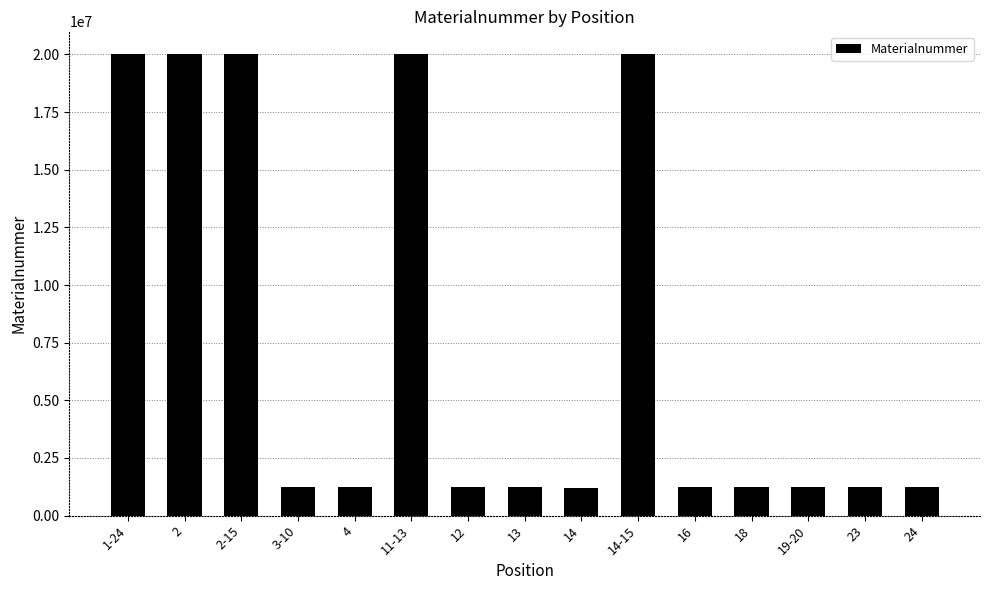

Is it true that the value at 1-24 is 7066731?

False